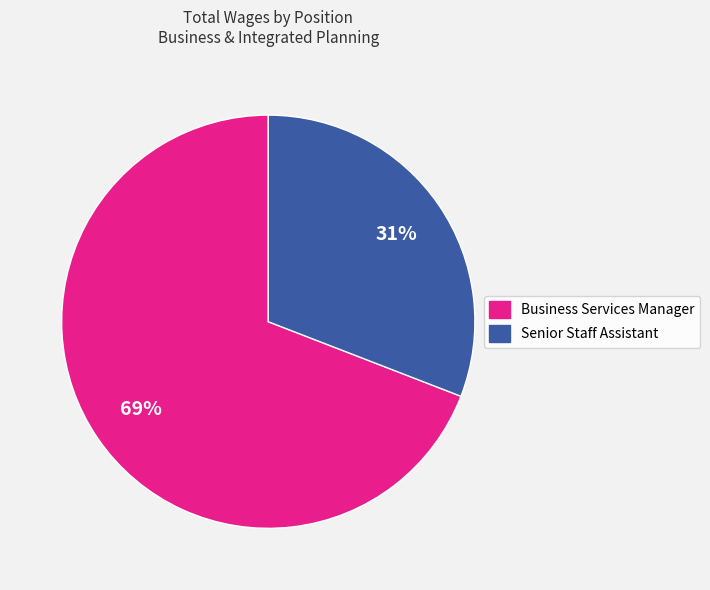

How many slices are in this pie chart?

2